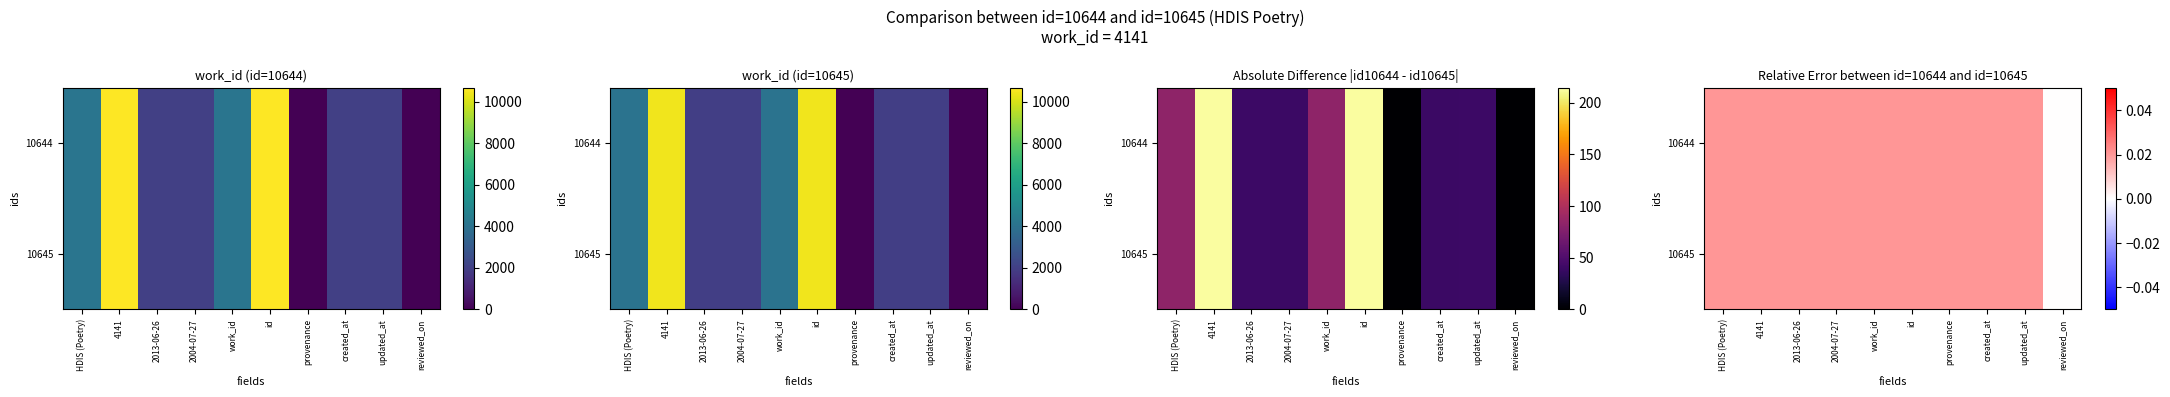

List the labels in order of 10645 value, largest first.

4141, id, HDIS (Poetry), work_id, 2013-06-26, updated_at, 2004-07-27, created_at, provenance, reviewed_on